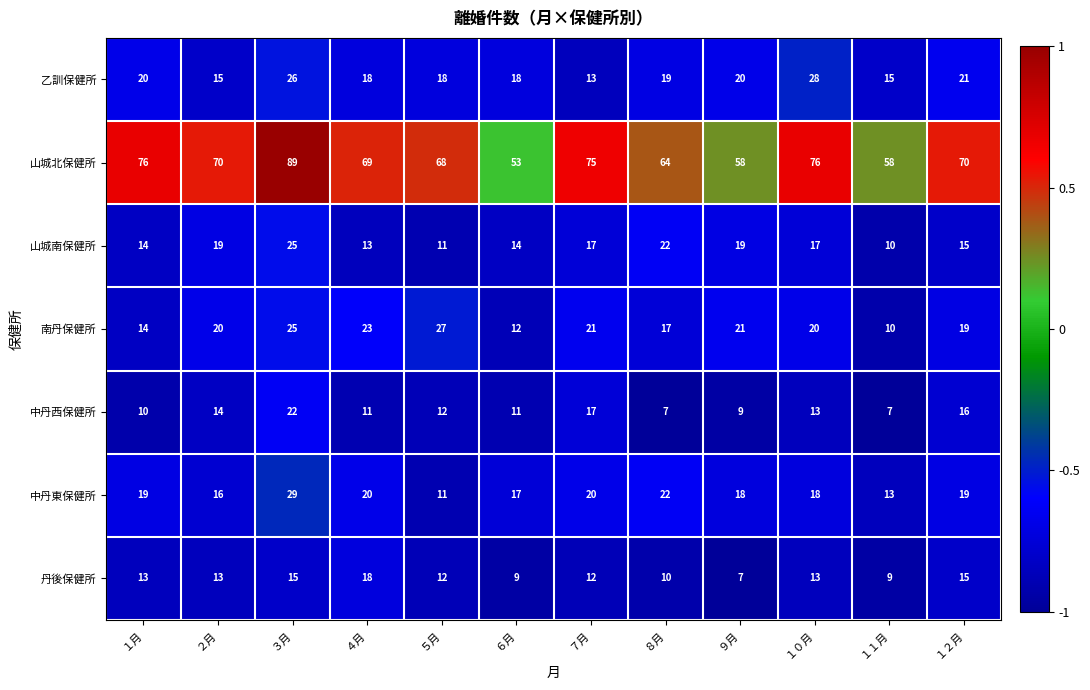

What is the difference between the maximum and minimum values in the 山城北保健所 series?

36